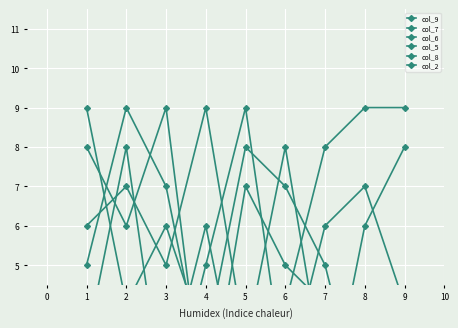

What is the spread (max minus min) of values at 8?

8